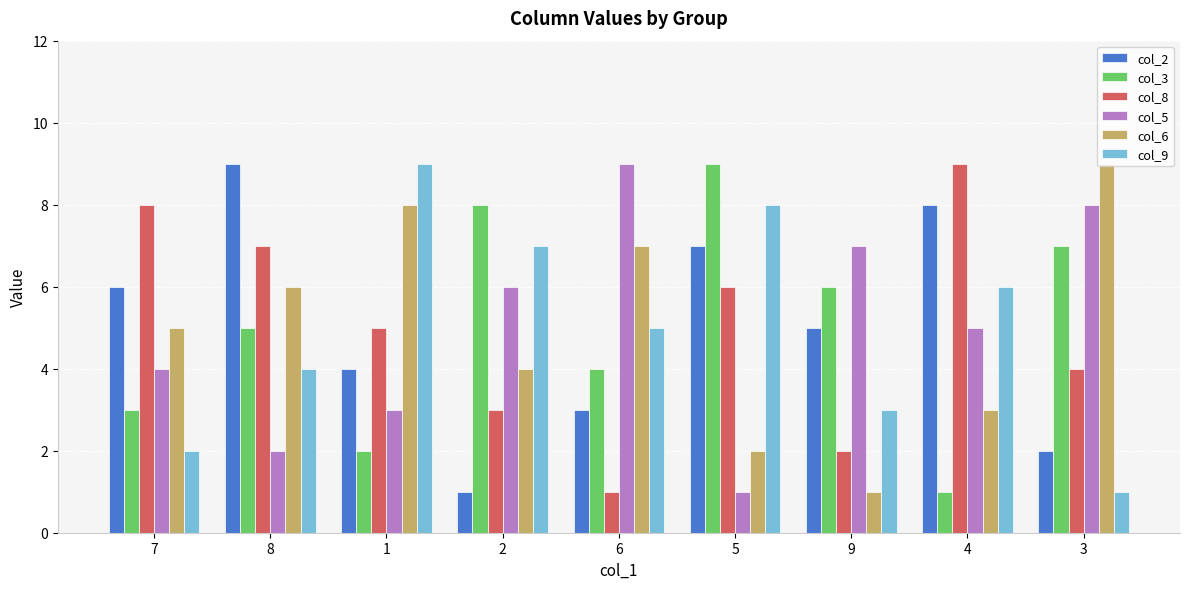

Reading left to right, extract all data points from this chart.

col_2: 6	9	4	1	3	7	5	8	2
col_3: 3	5	2	8	4	9	6	1	7
col_8: 8	7	5	3	1	6	2	9	4
col_5: 4	2	3	6	9	1	7	5	8
col_6: 5	6	8	4	7	2	1	3	9
col_9: 2	4	9	7	5	8	3	6	1